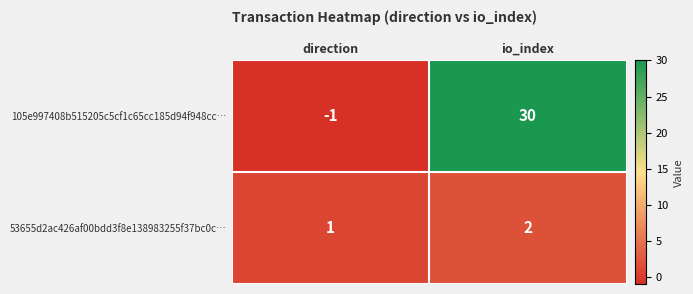

At which label does 105e997408b515205c5cf1c65cc185d94f948cc… reach its minimum?

direction